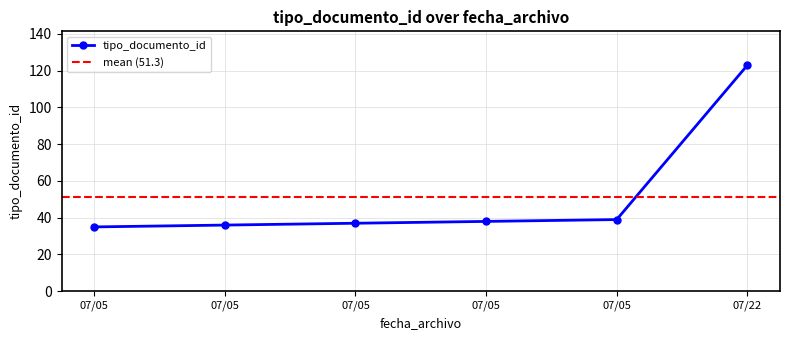

Between 2022-07-05 13:43:56 and 2022-07-22 10:39:48, which is larger?

2022-07-22 10:39:48